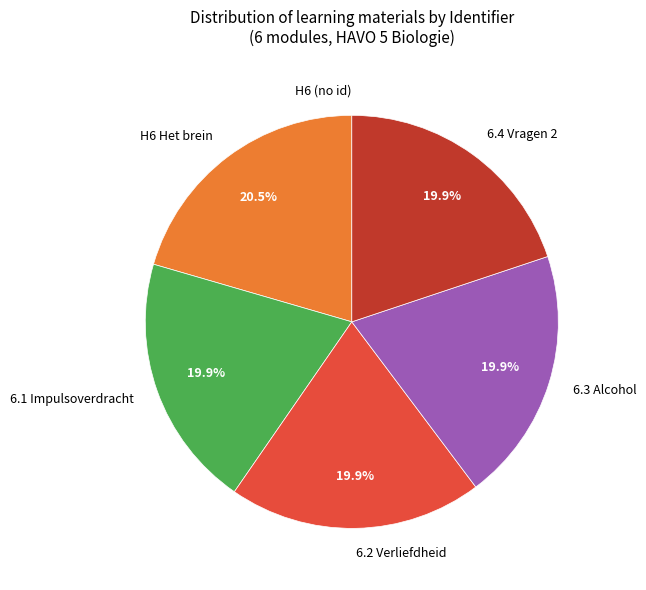

What is the ratio of the value at 6.2 Verliefdheid to the value at 6.4 Vragen 2?

1.0